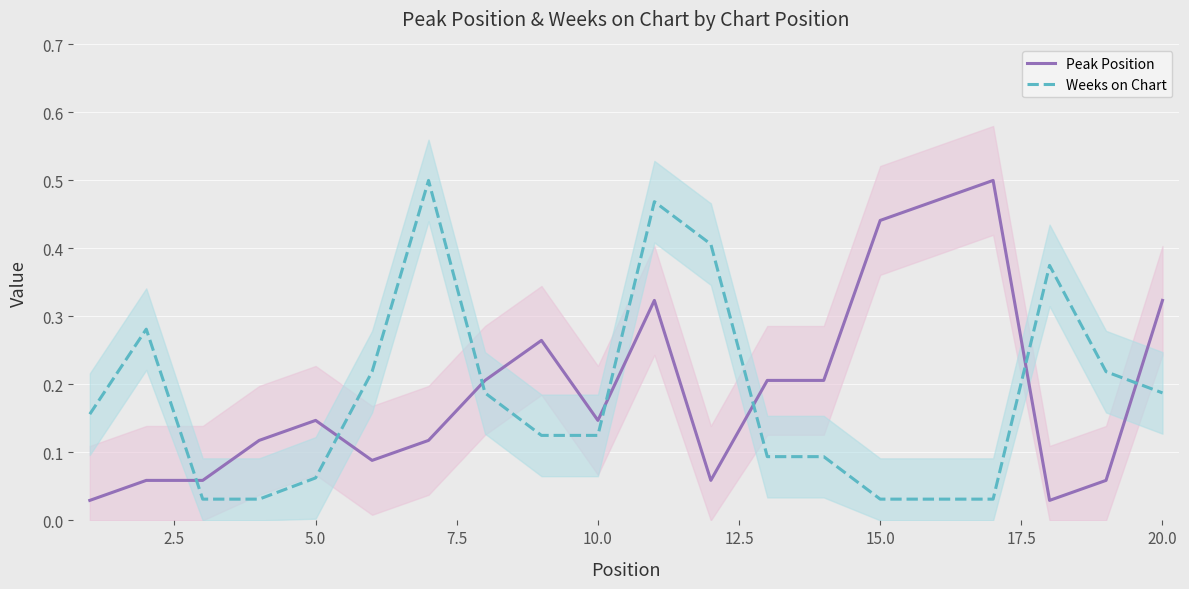

How many interior local peaks does the Weeks on Chart series have?

4